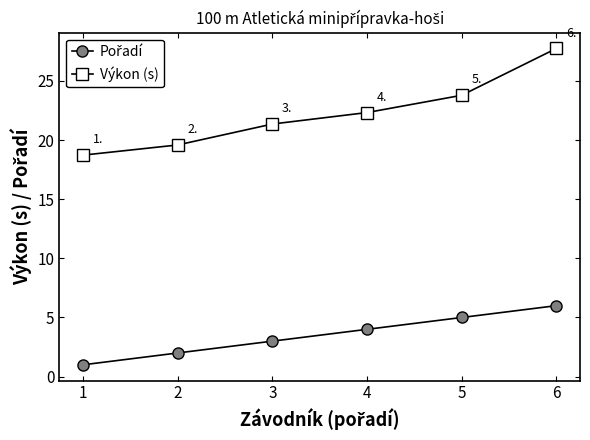

What is the sum of the Výkon (s) values at 1 and 6?

46.5